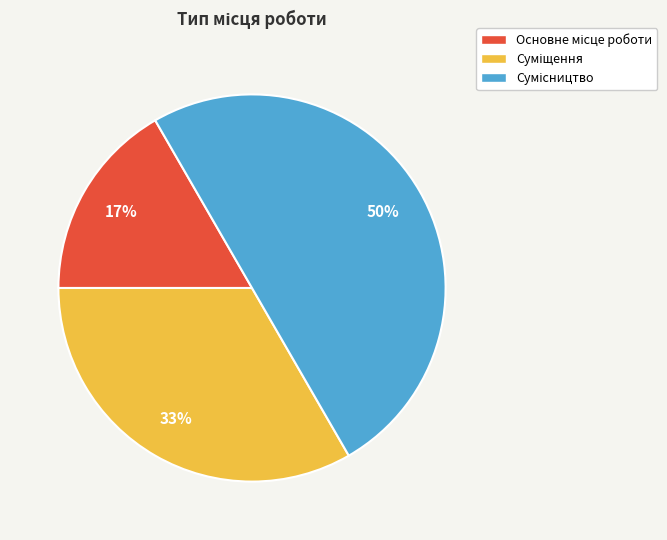

To the nearest percent, what is the average slice percentage?

33%